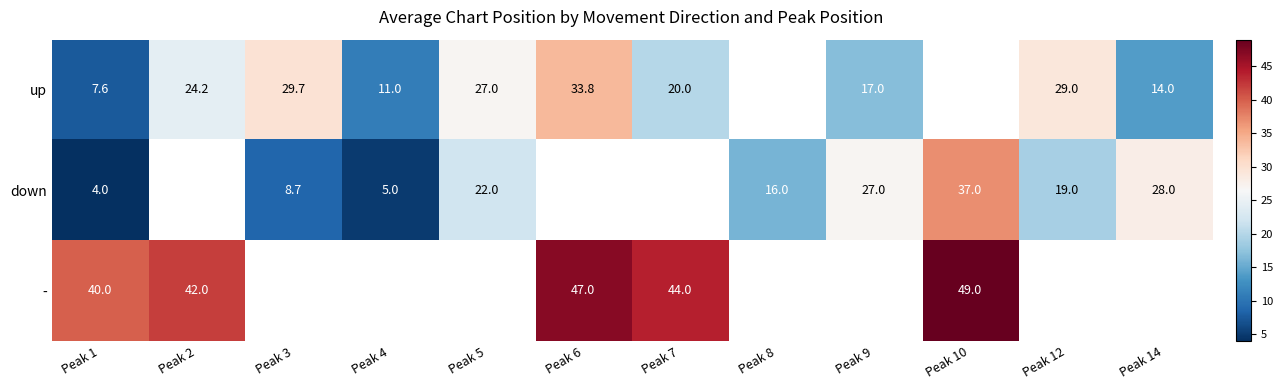

True or false: up has a value of 33.8 at Peak 6.

True